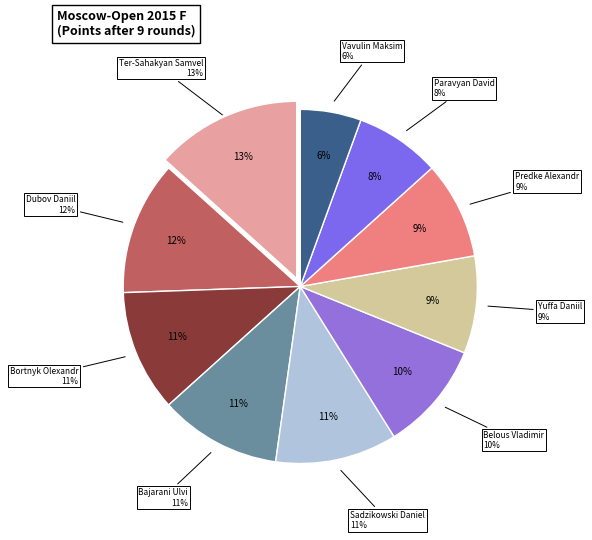

How many slices are in this pie chart?

10